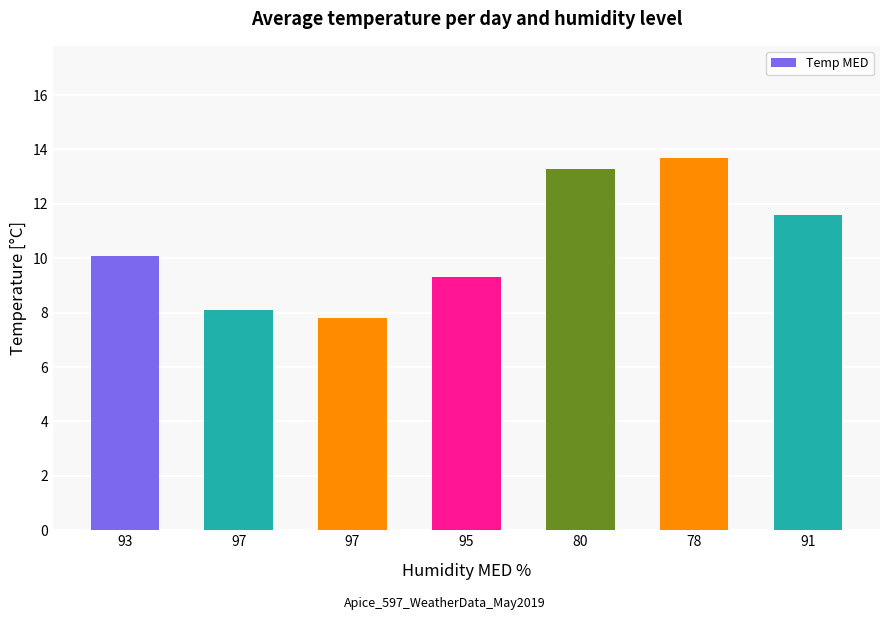

Reading left to right, list all the values displayed in this chart.

93=10.1	97=8.1	97=7.8	95=9.3	80=13.3	78=13.7	91=11.6